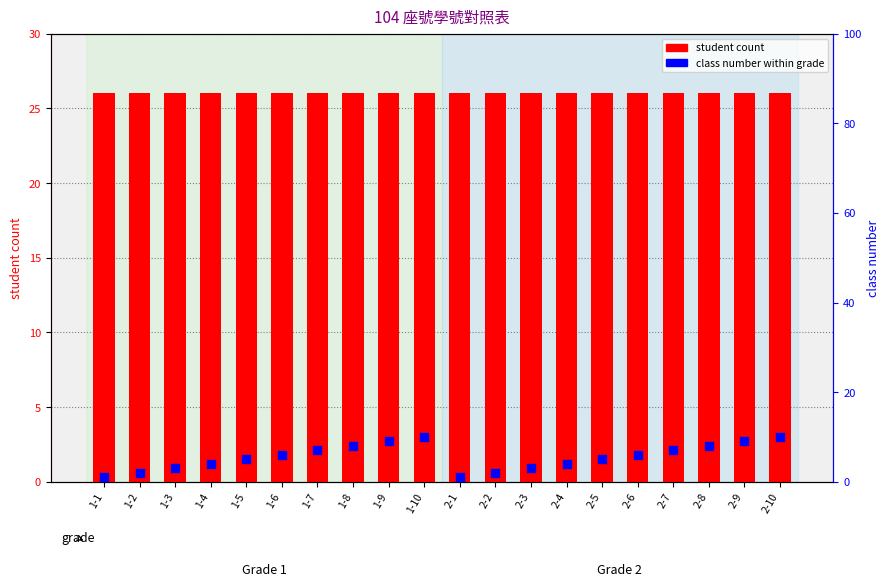

Which series has the widest spread of Y values?

class number within grade